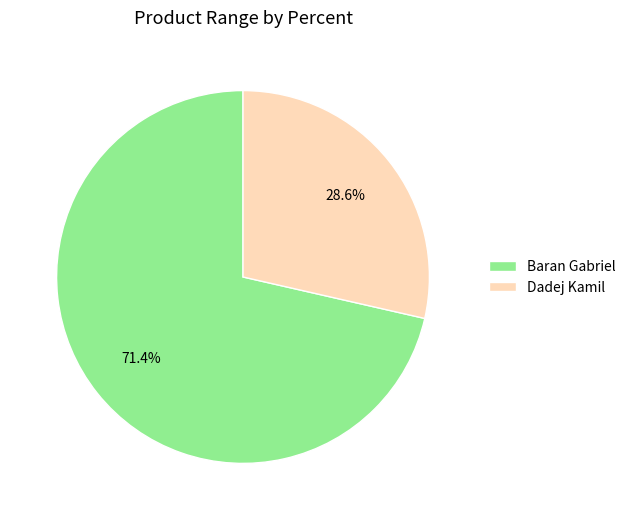

What percentage is the Baran Gabriel slice, to the nearest percent?

71%